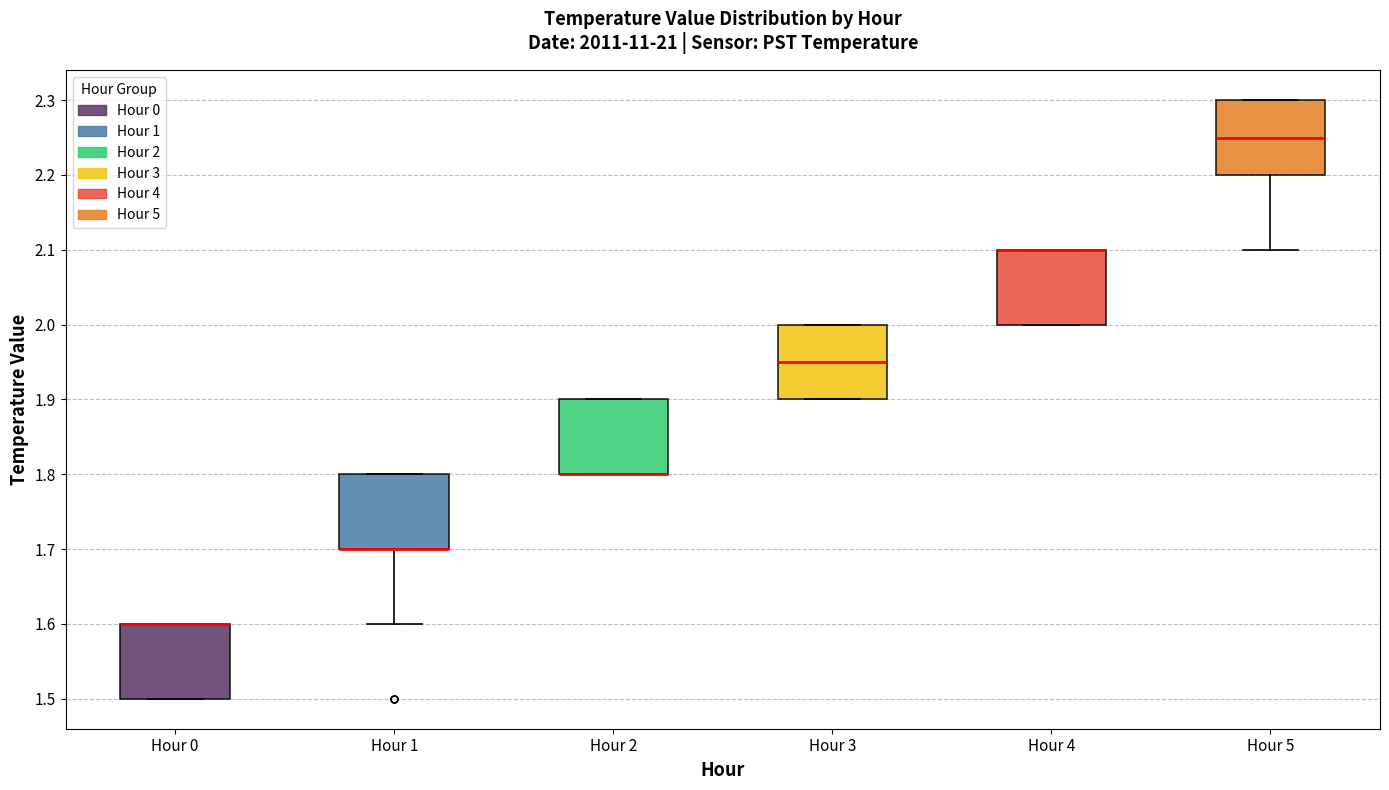

Reading left to right, read every box against the y-axis: the position of its median line, the range the box covers, and the ends of its whiskers. The values are not printed on the chart, so give them approximately, as read against the axis.

Hour 0: median 1.60 (drawn on the box's upper edge), box 1.50 to 1.60, whiskers 1.50 to 1.60
Hour 1: median 1.70 (drawn on the box's lower edge), box 1.70 to 1.80, whiskers 1.60 to 1.80
Hour 2: median 1.80 (drawn on the box's lower edge), box 1.80 to 1.90, whiskers 1.80 to 1.90
Hour 3: median 1.95, box 1.90 to 2.00, whiskers 1.90 to 2.00
Hour 4: median 2.10 (drawn on the box's upper edge), box 2.00 to 2.10, whiskers 2.00 to 2.10
Hour 5: median 2.25, box 2.20 to 2.30, whiskers 2.10 to 2.30